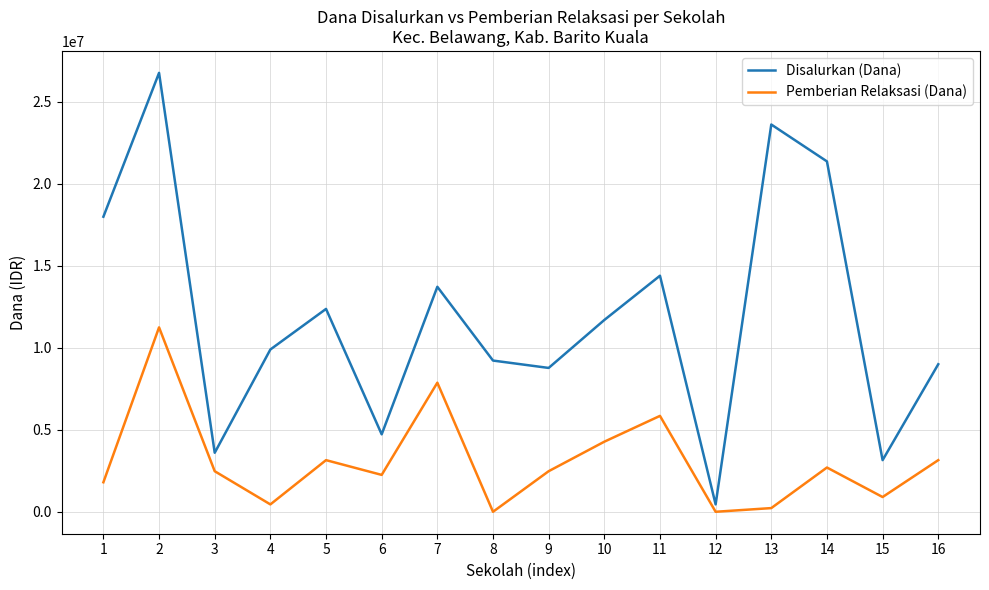

At how many categories does at least one series exceed 10425190?

8